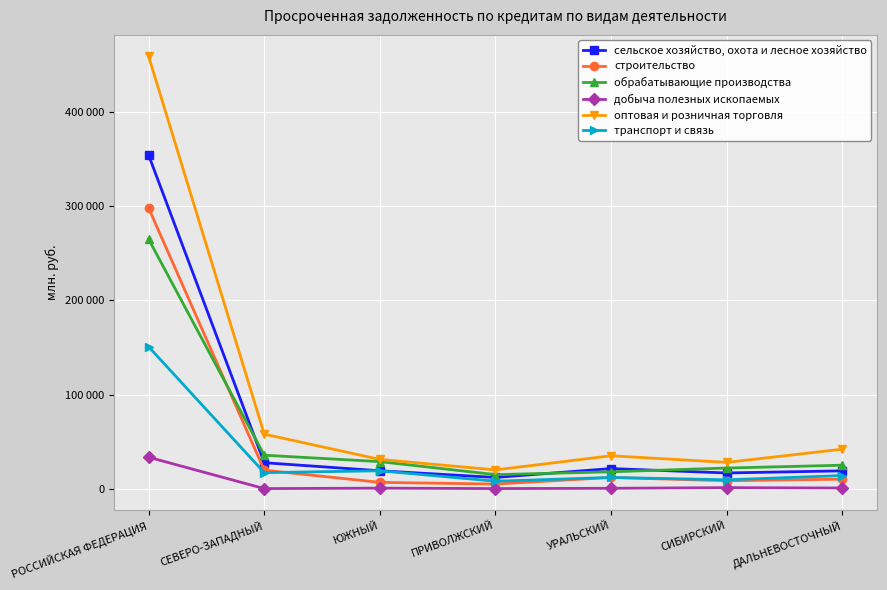

What is the greatest value displayed?

458744